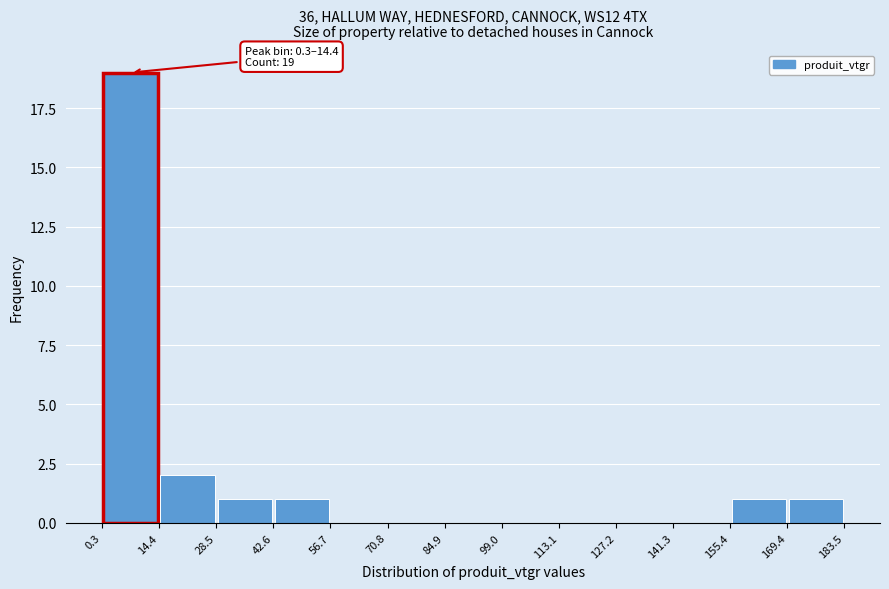

Which range on the x-axis has the tallest bar?

0.3 to 14.4